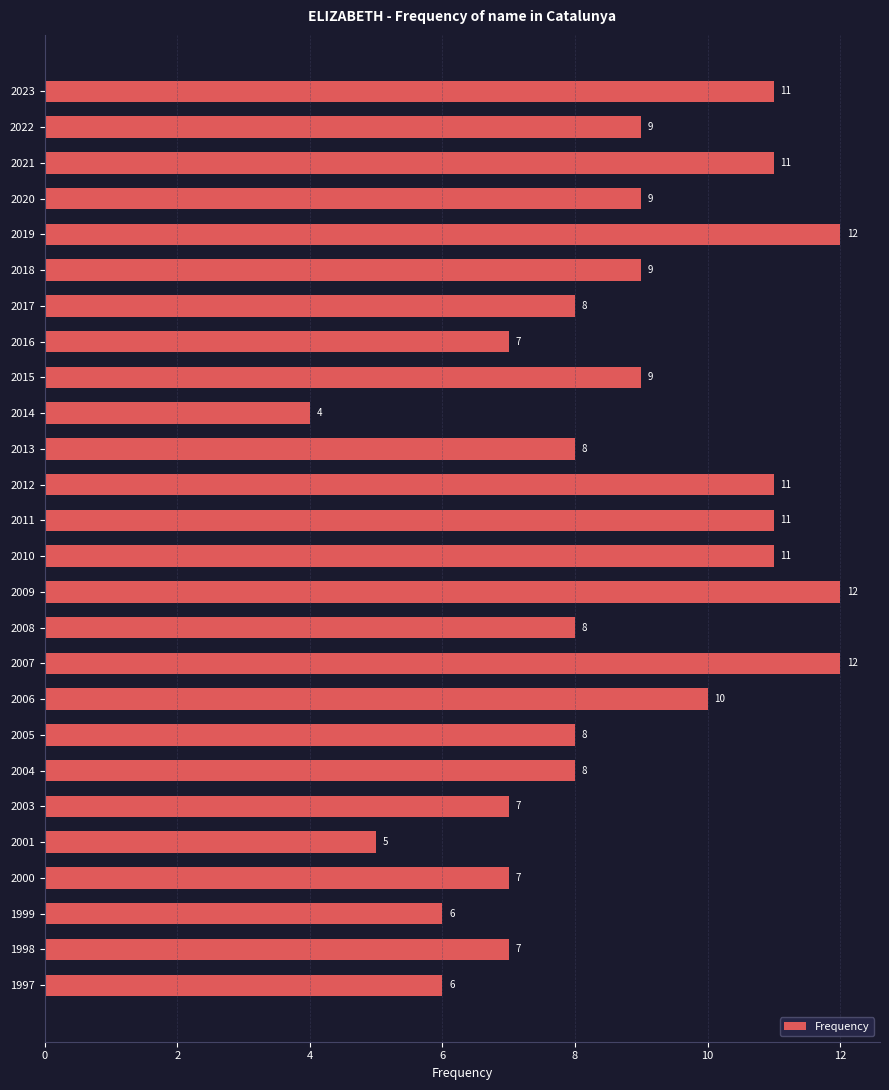

What is the ratio of the value at 2023 to the value at 2015?

1.2